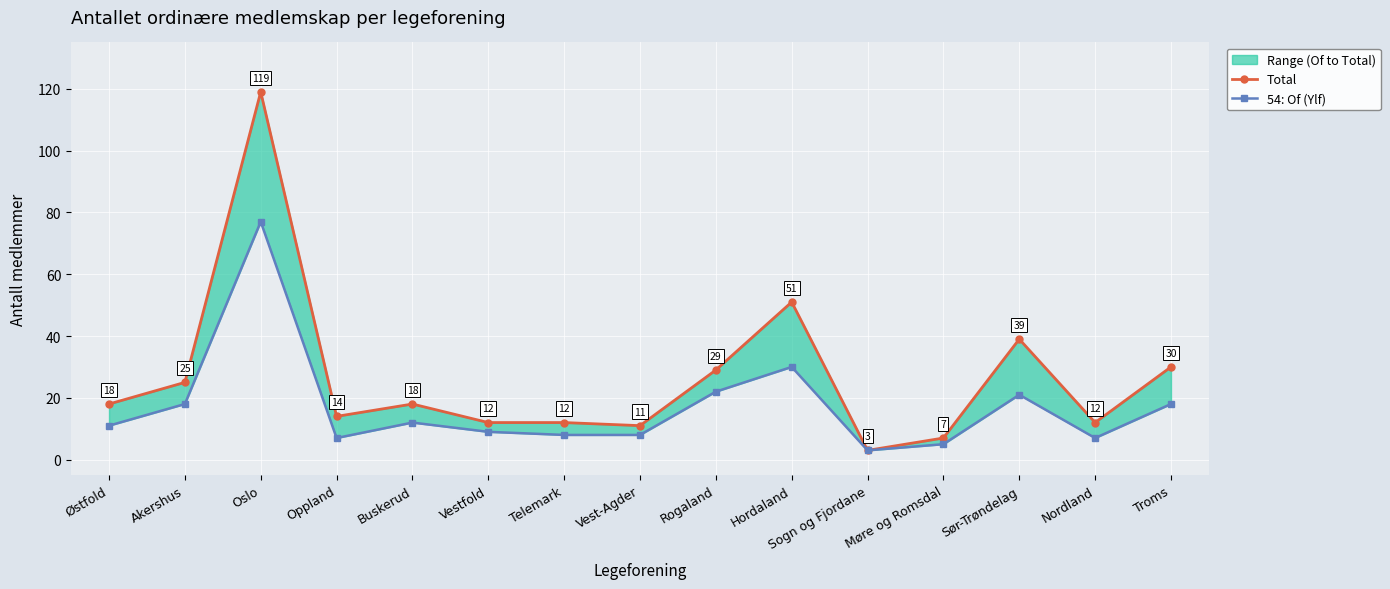

Between Akershus and Sogn og Fjordane, which series saw the biggest shift?

Total